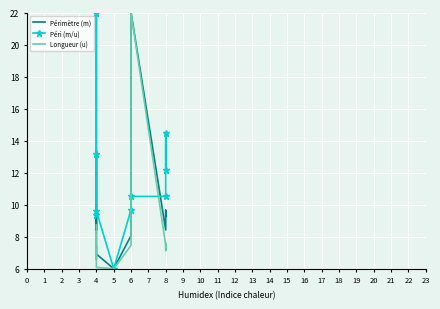

Rank the series at 8 from lowest to highest value.

Longueur (u), Périmètre (m), Péri (m/u)